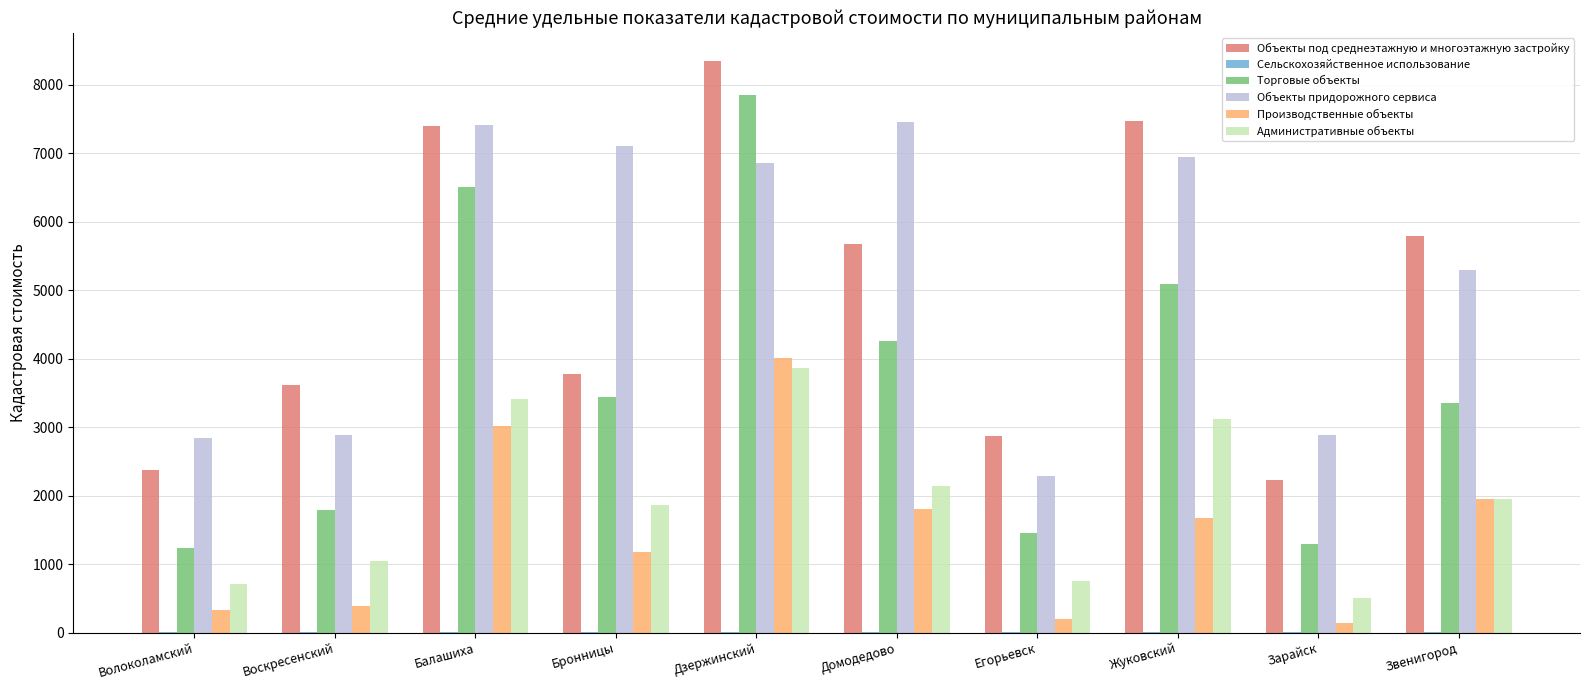

What is the total value across all series at Егорьевск?

7561.0